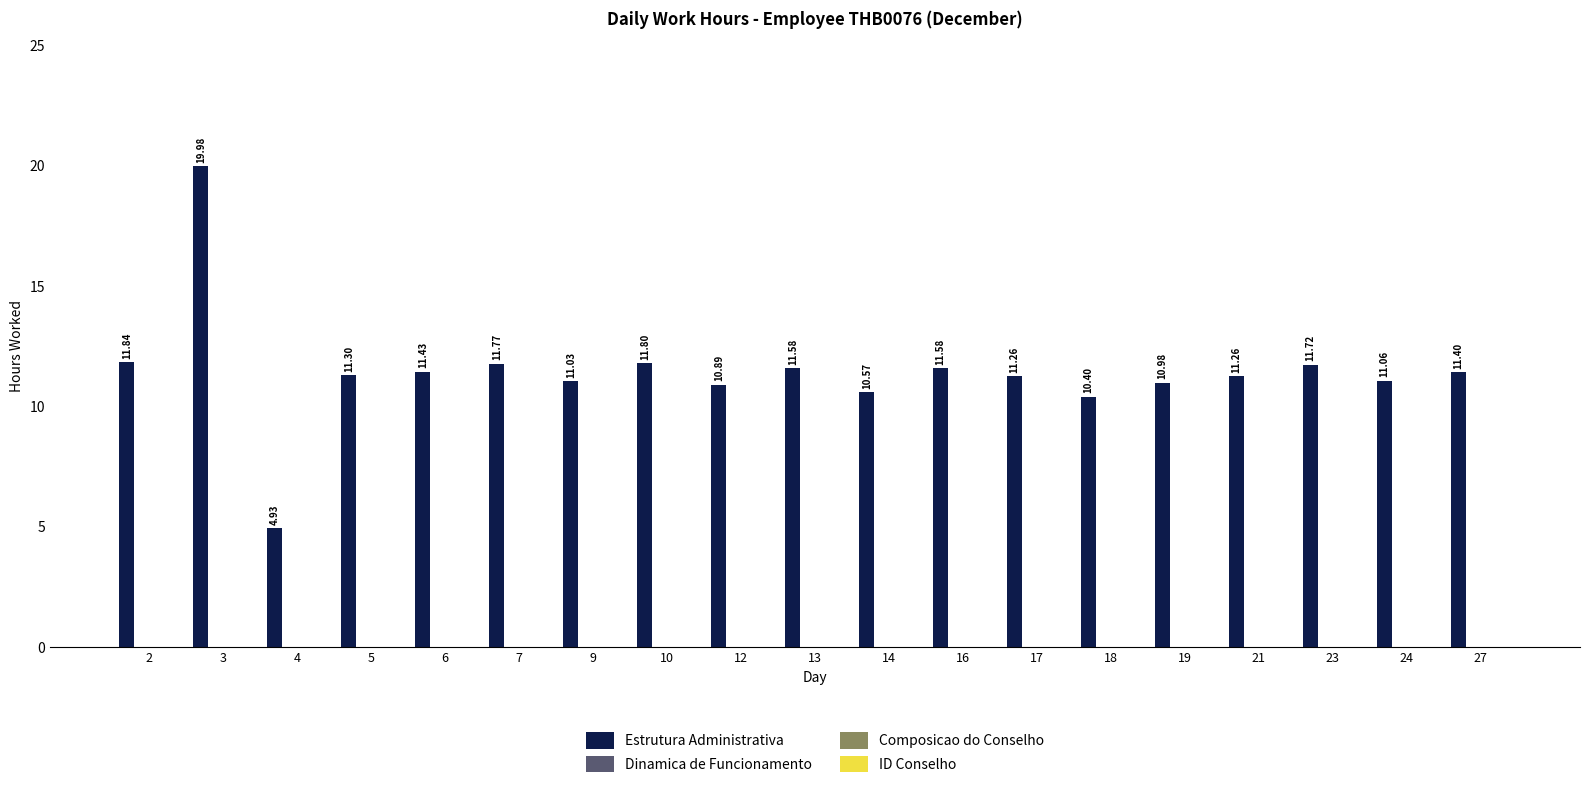

What is the average value?

11.4